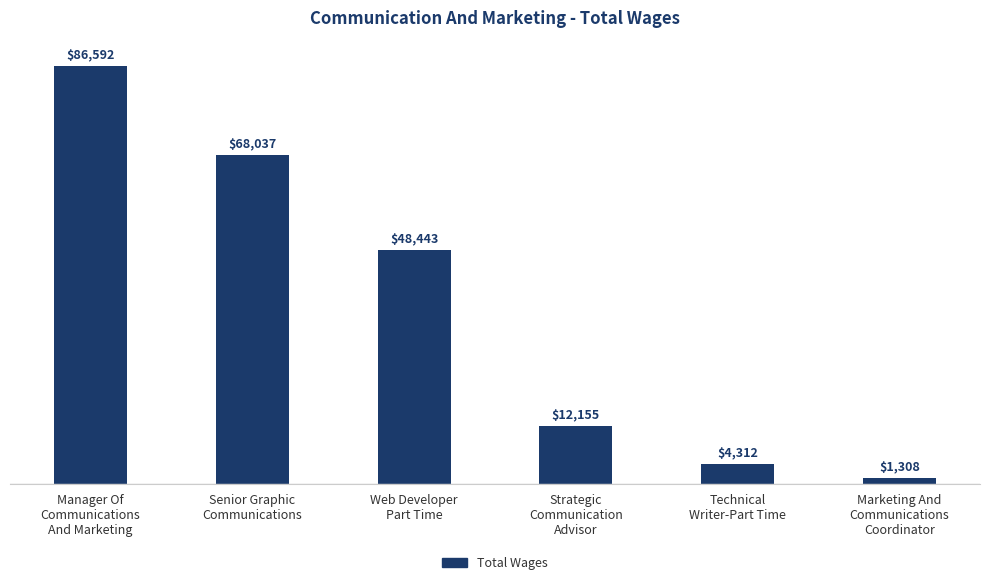

Reading left to right, extract all data points from this chart.

86592	68037	48443	12155	4312	1308